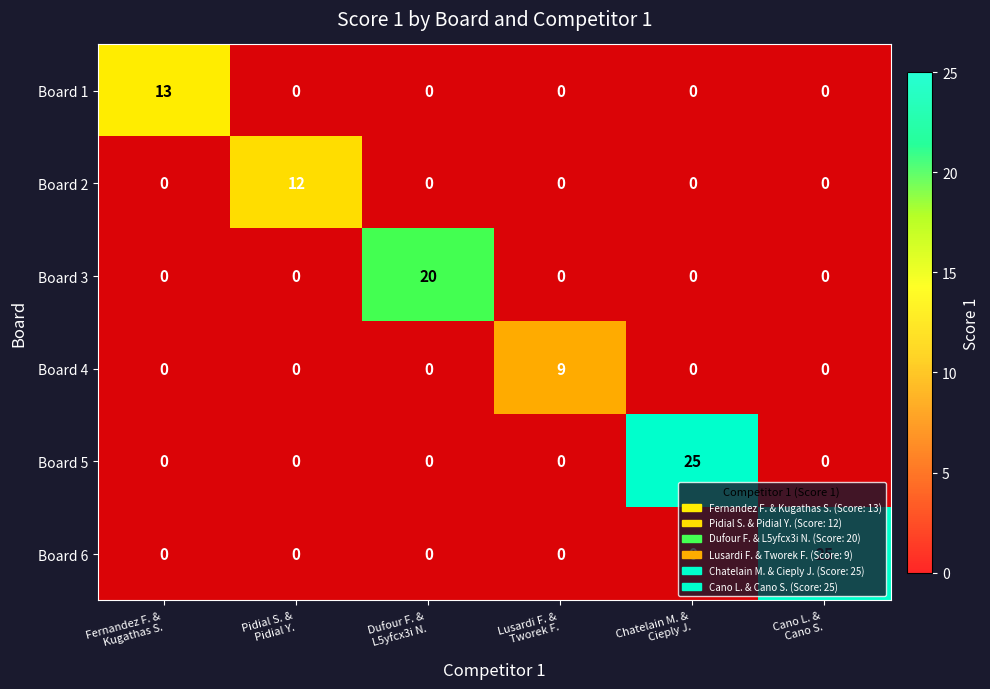

At which label does Board 5 reach its peak?

Chatelain M. & Cieply J.